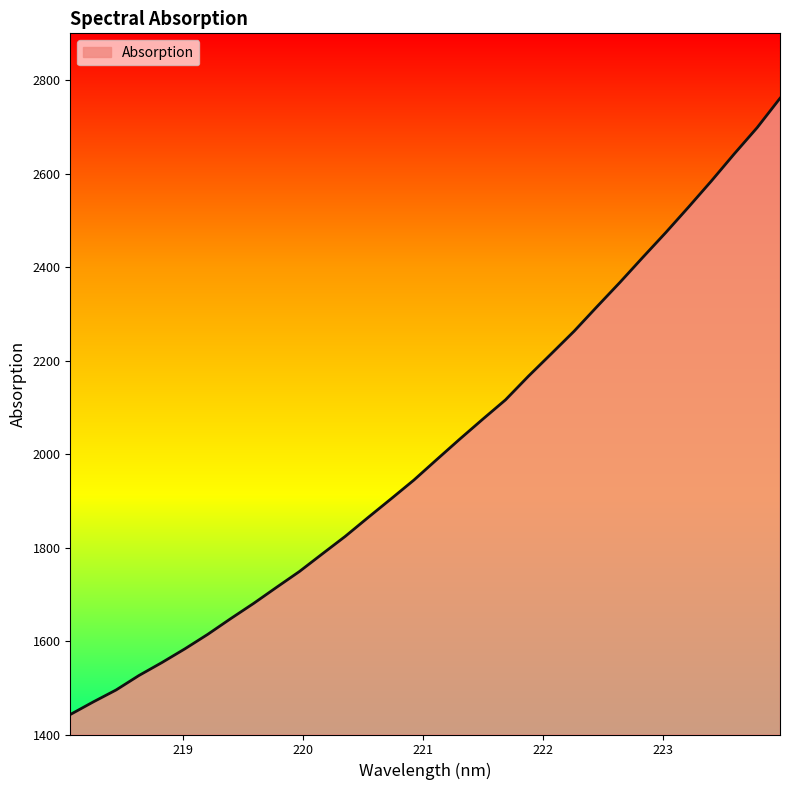

What is the minimum value shown in the chart?

1442.7